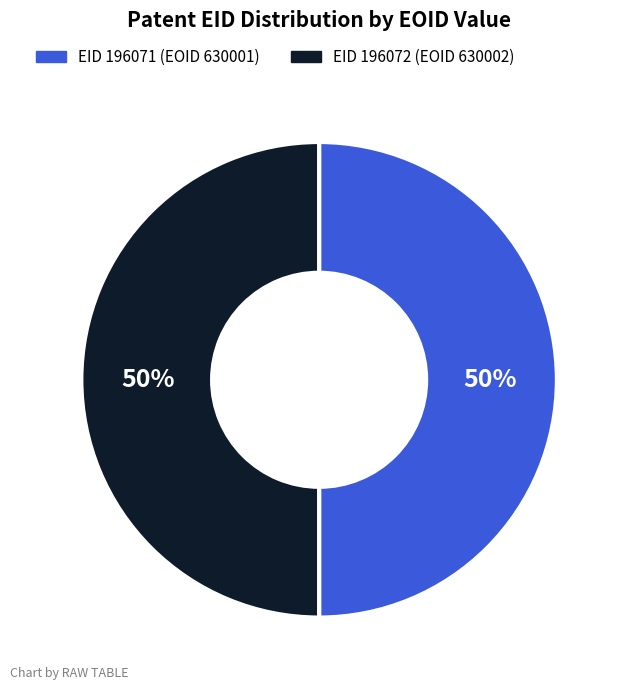

Count the number of slices in the pie.

2